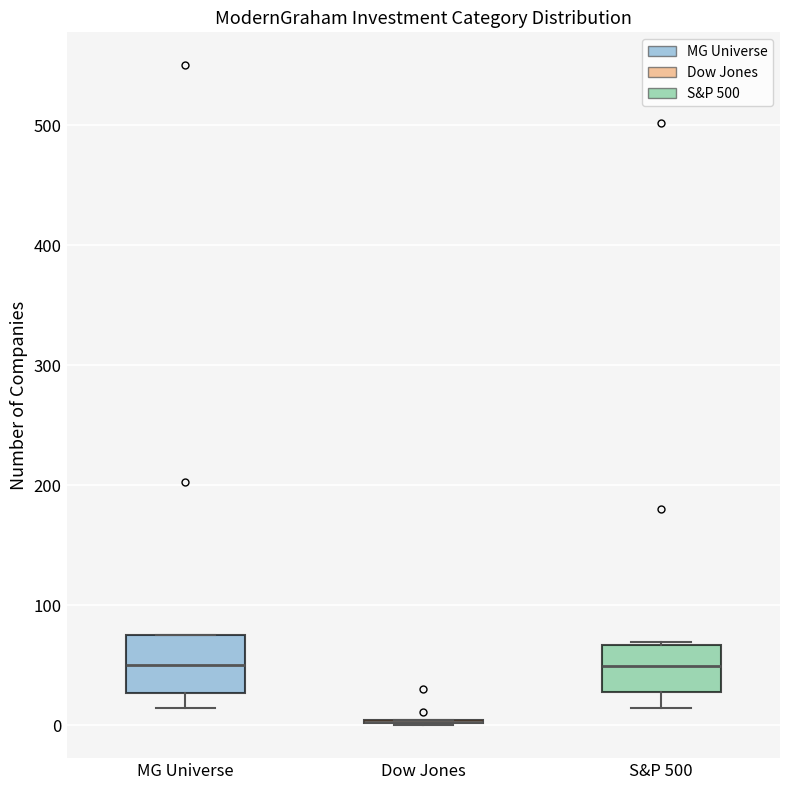

Reading left to right, transcribe this box plot: for each box, give where its median line is, the range the box spans, and where its two whiskers end, as read against the y-axis. The values are not printed on the chart, so give them approximately, as read against the axis.

MG Universe: median 50, box 30 to 70, whiskers 10 to 80
Dow Jones: box collapsed to a line at 0, whiskers 0 to 0
S&P 500: median 50, box 30 to 70, whiskers 10 to 70